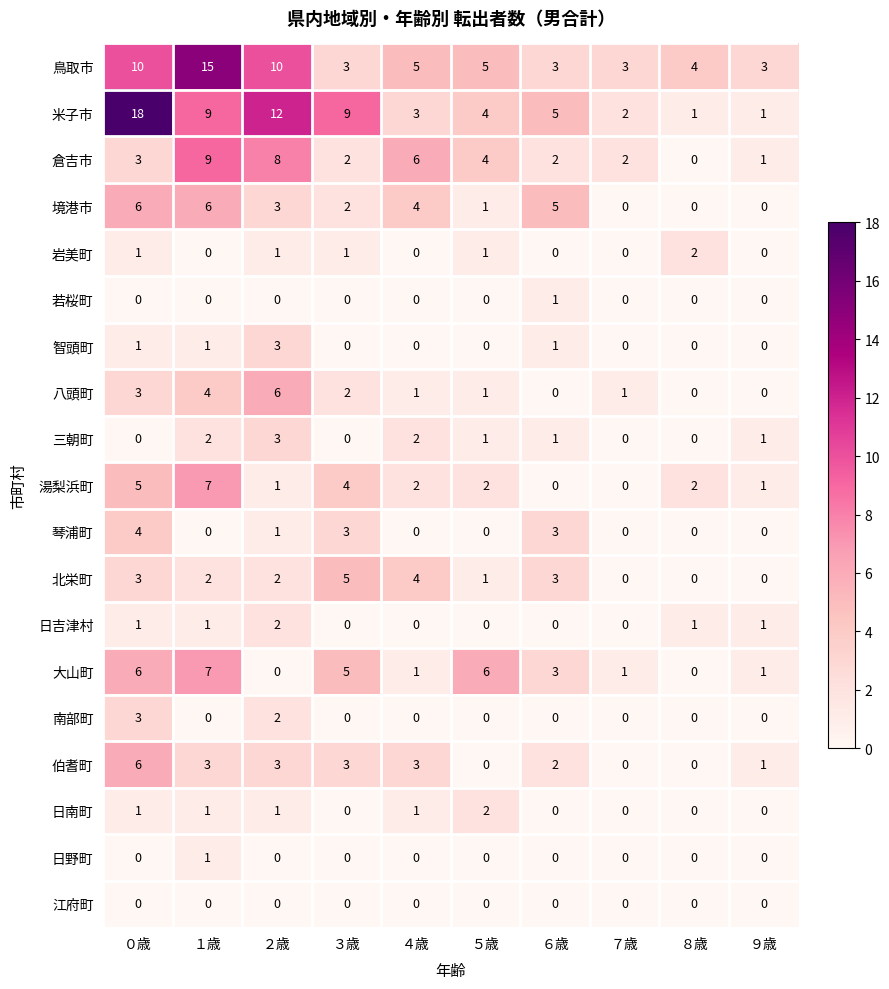

How many categories are shown in the chart?

10